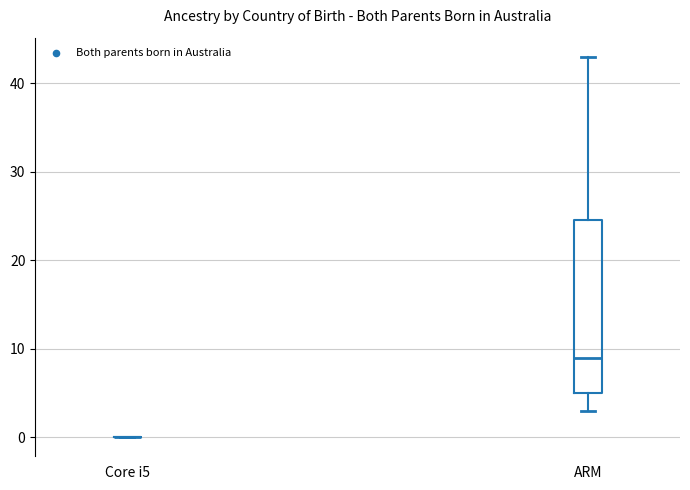

Reading left to right, read every box against the y-axis: the position of its median line, the range the box covers, and the ends of its whiskers. The values are not printed on the chart, so give them approximately, as read against the axis.

Core i5: box collapsed to a line at 0, whiskers 0 to 0
ARM: median 9, box 5 to 25, whiskers 3 to 43